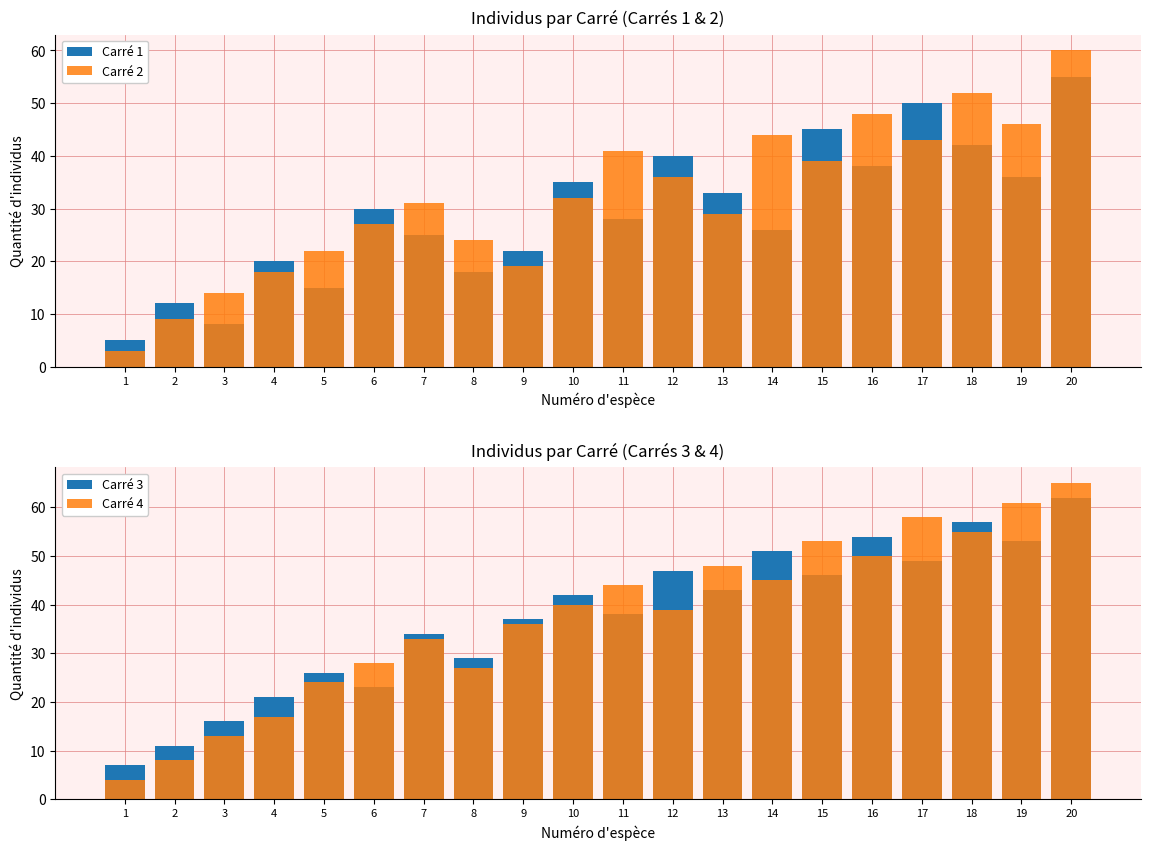

What is the difference between the Carré 1 values at 8 and 20?

37